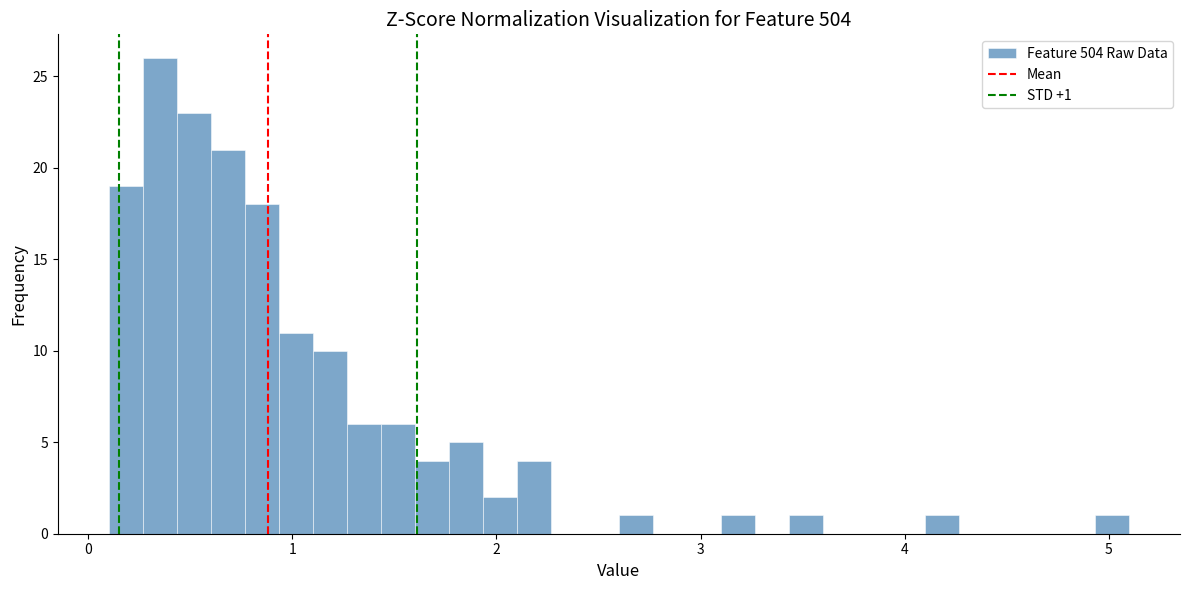

Around what value on the x-axis is the tallest bar? Give the approximate position of its centre, as read against the axis.

0.4